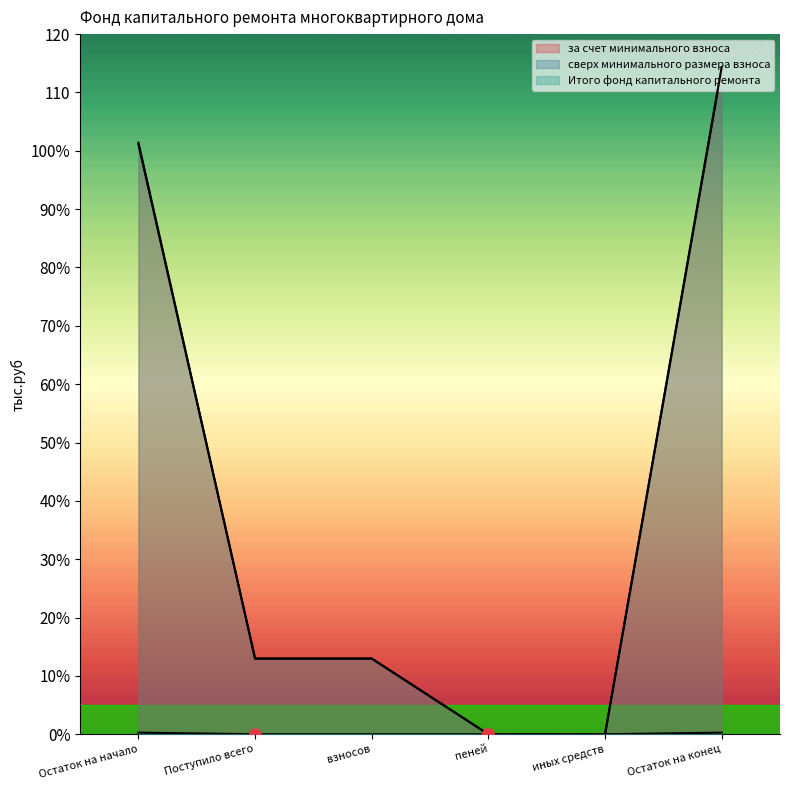

What is the sum of all Итого фонд капитального ремонта values?

241.7